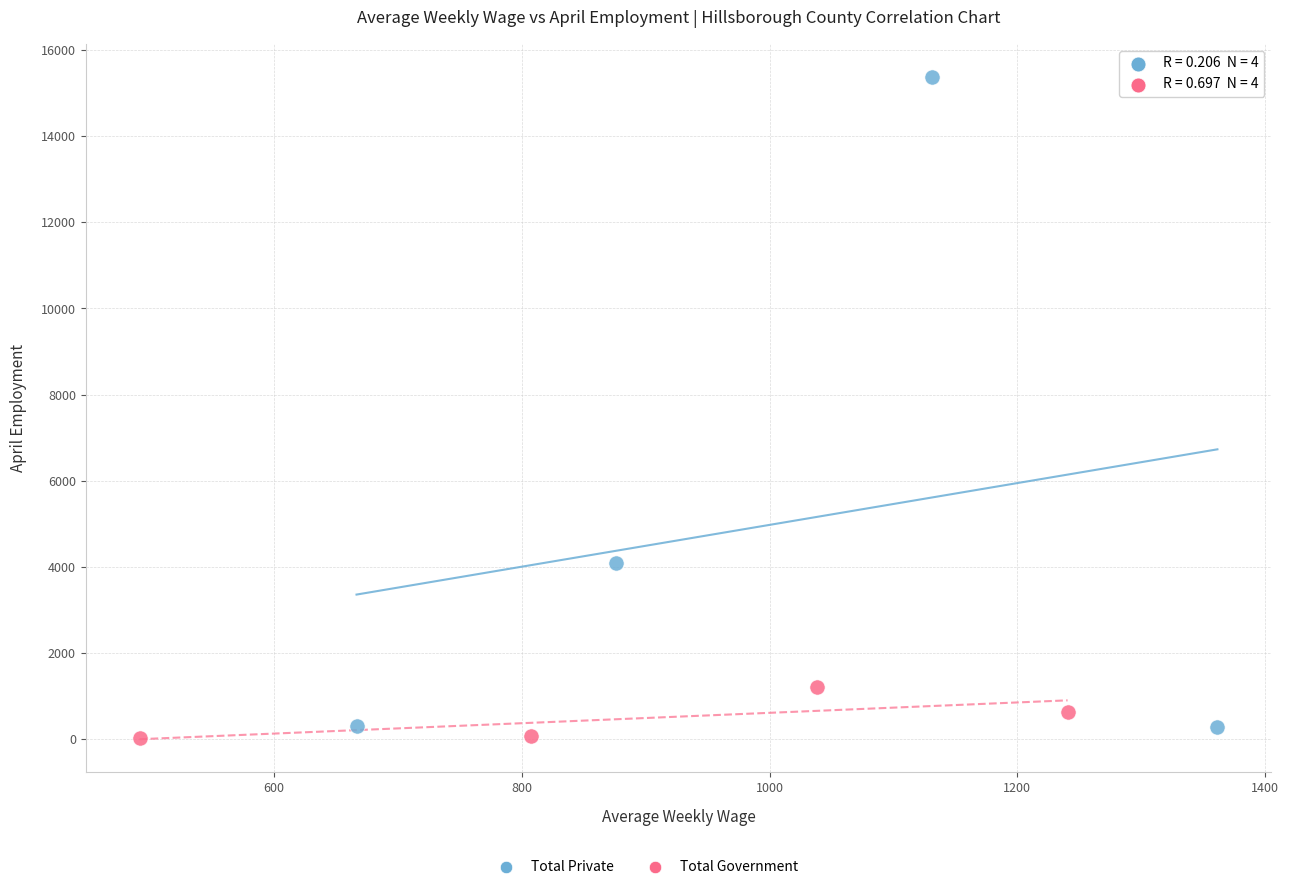

Which series reaches the maximum Y coordinate?

Total Private